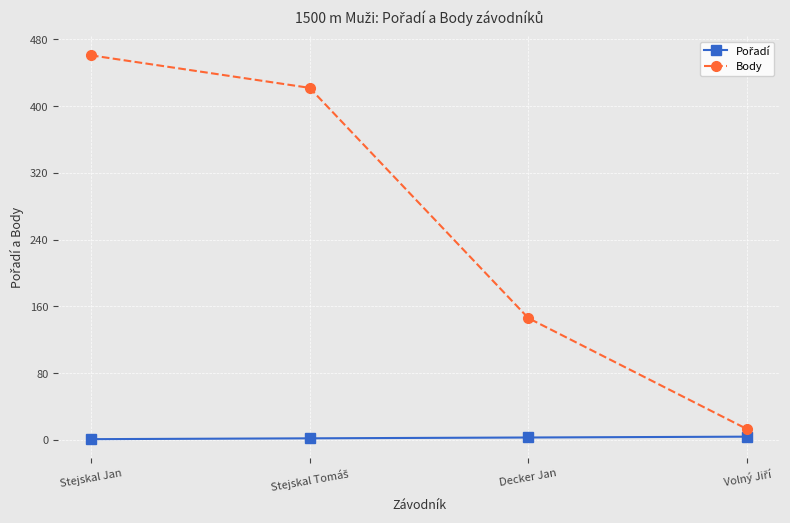

What is the label of the 2nd point from the right?

Decker Jan